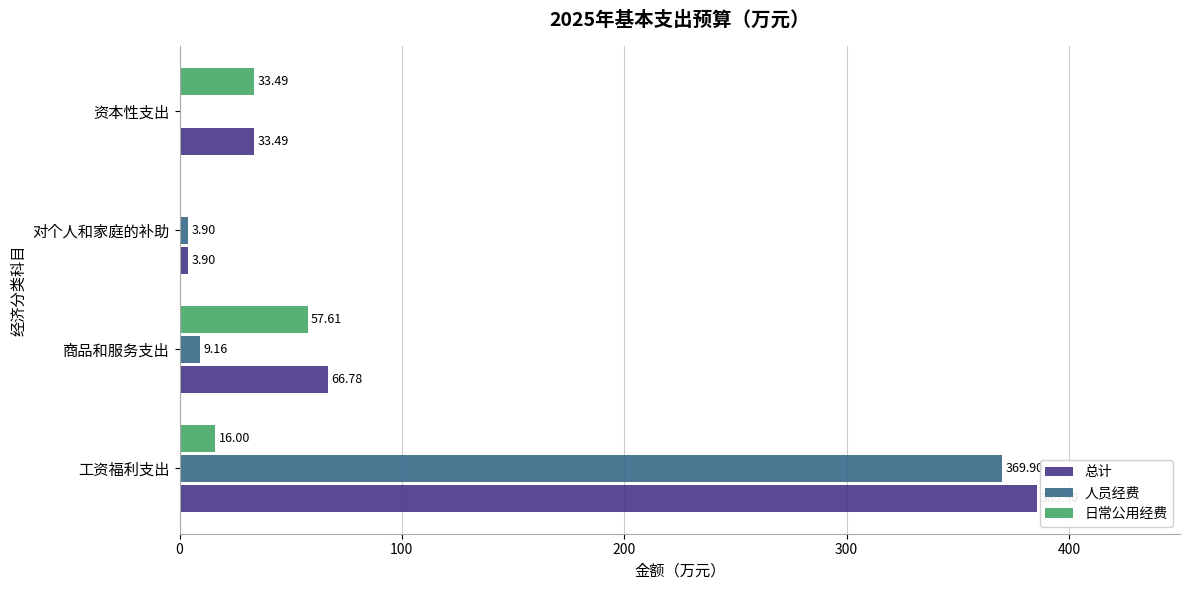

At which category is the sum across all series the highest?

工资福利支出